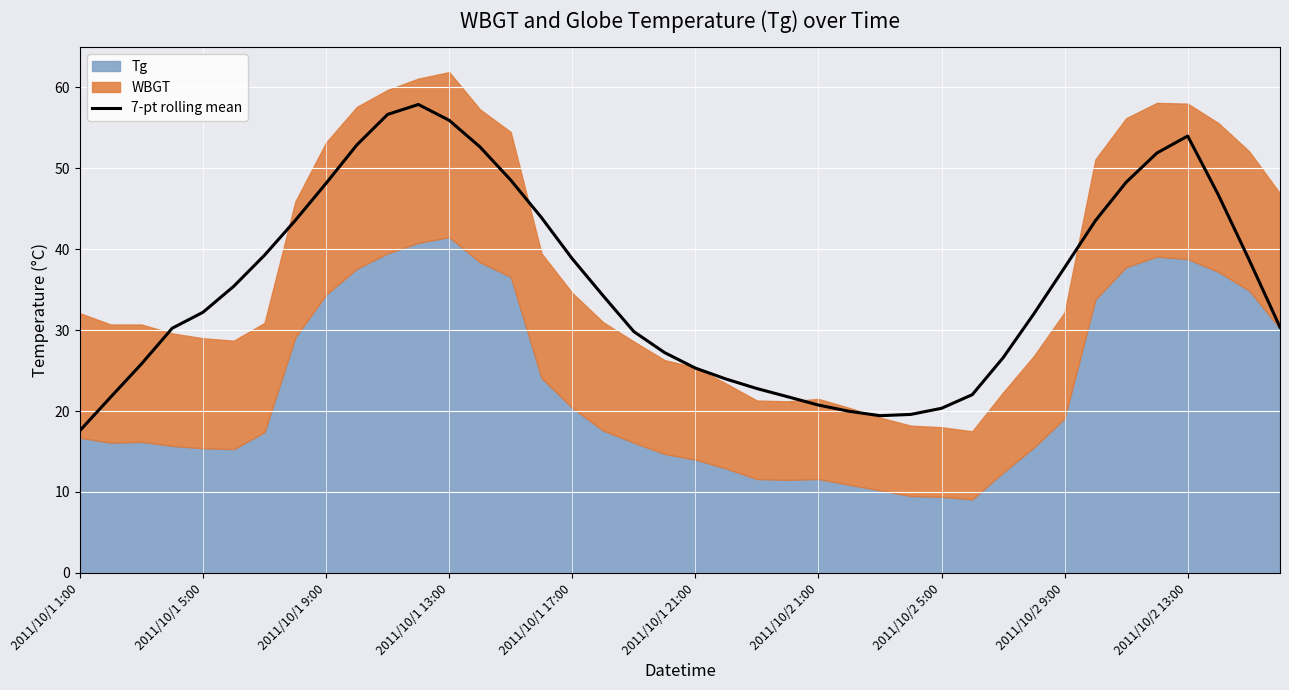

Which category has the lowest value in the 7-pt rolling mean series?

2011/10/1 1:00